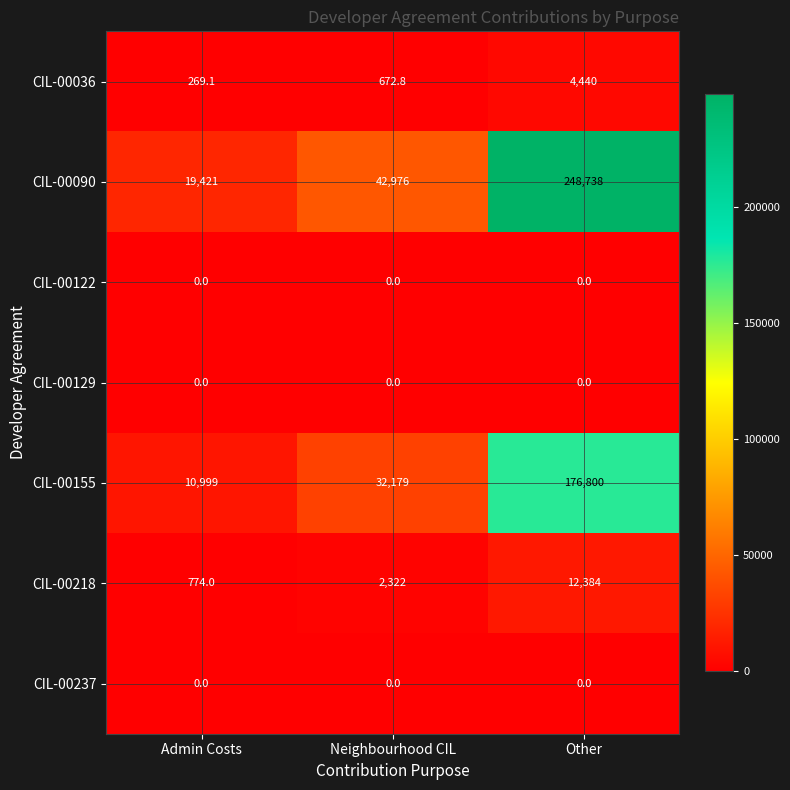

What is the spread (max minus min) of values at Neighbourhood CIL?

42976.0